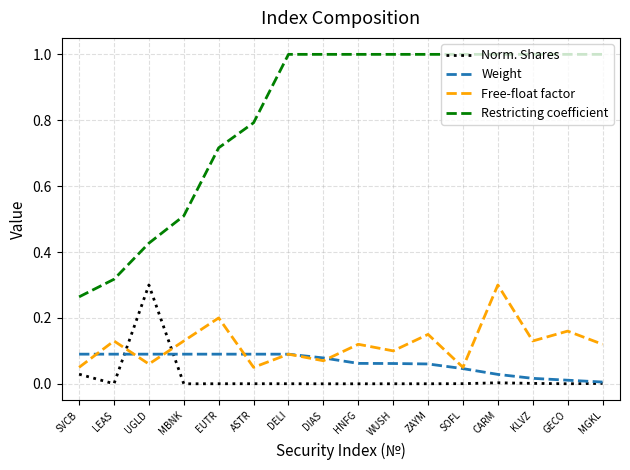

Which series has the largest range (max minus min)?

Restricting coefficient